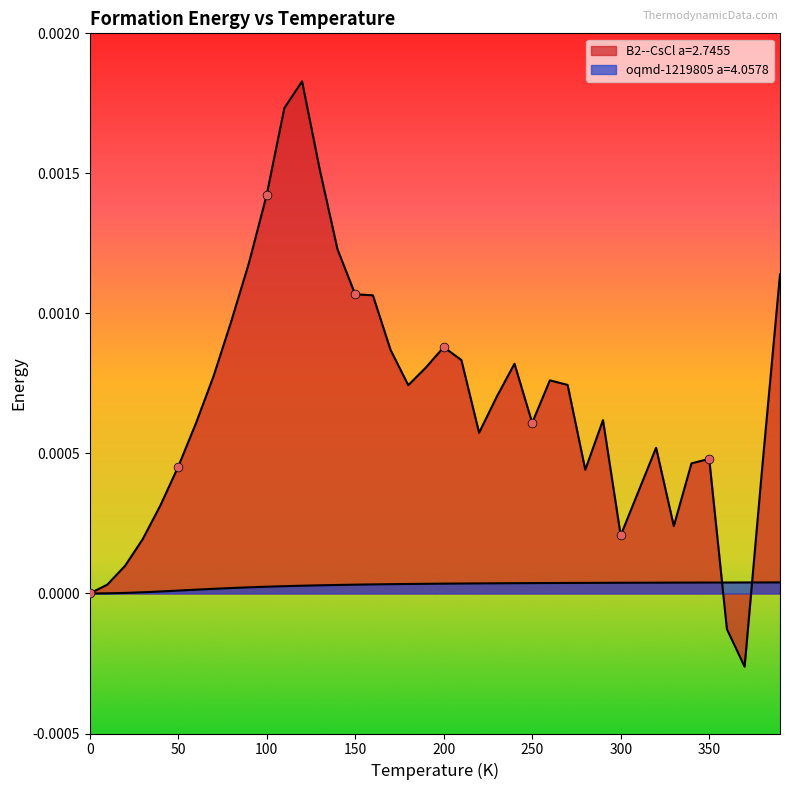

Which series has the largest total across all categories?

B2--CsCl a=2.7455